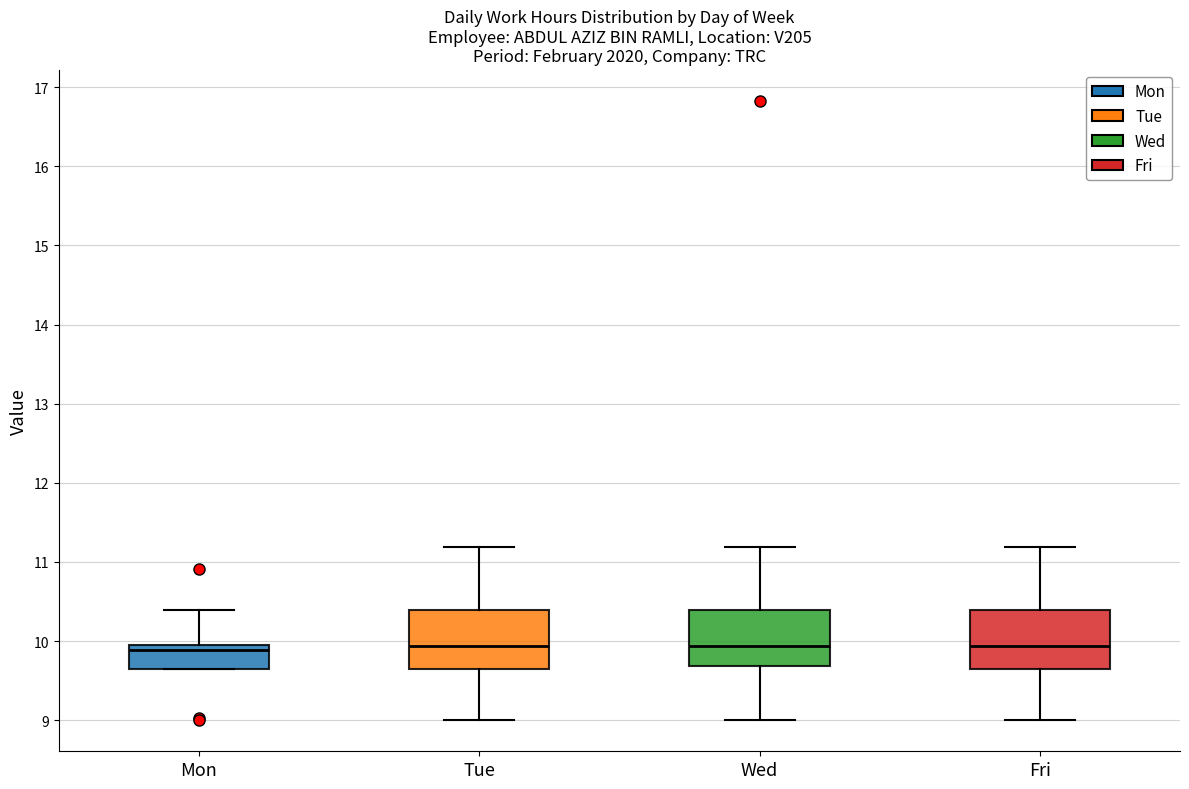

Reading left to right, transcribe this box plot: for each box, give where its median line is, the range the box spans, and where its two whiskers end, as read against the y-axis. The values are not printed on the chart, so give them approximately, as read against the axis.

Mon: median 9.9, box 9.7 to 10.0, whiskers 9.7 to 10.4
Tue: median 9.9, box 9.7 to 10.4, whiskers 9.0 to 11.2
Wed: median 9.9, box 9.7 to 10.4, whiskers 9.0 to 11.2
Fri: median 9.9, box 9.7 to 10.4, whiskers 9.0 to 11.2